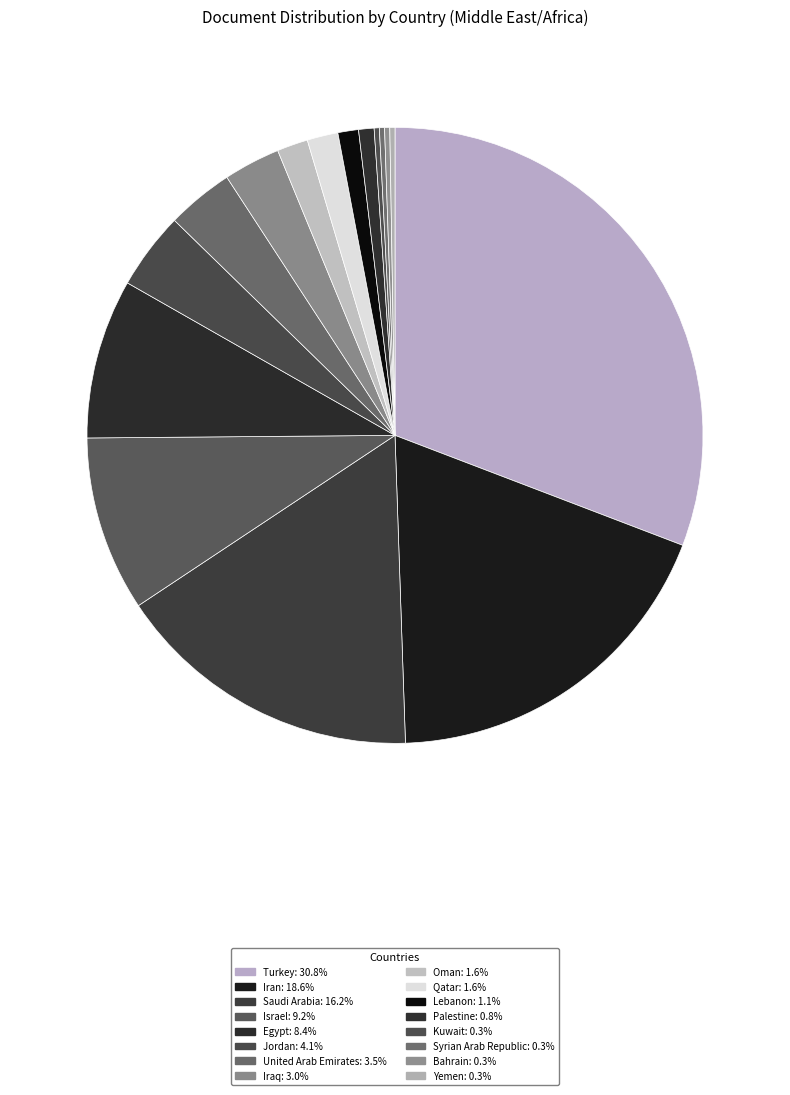

To the nearest percent, what is the difference between the United Arab Emirates and Iran slice percentages?

15%